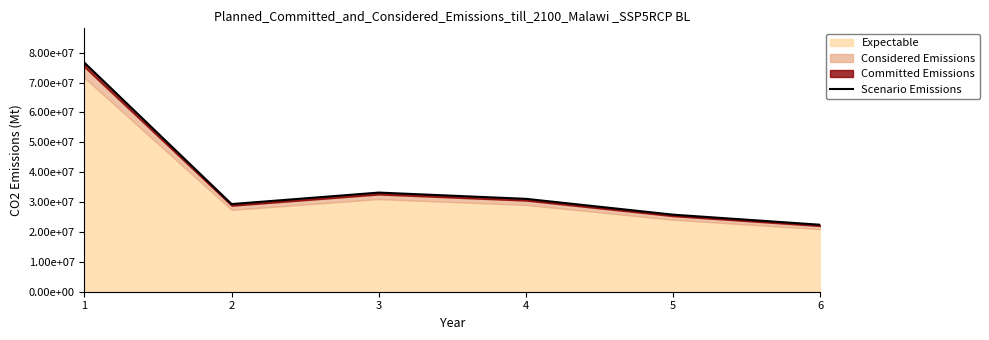

What is the average value?

36399703.2